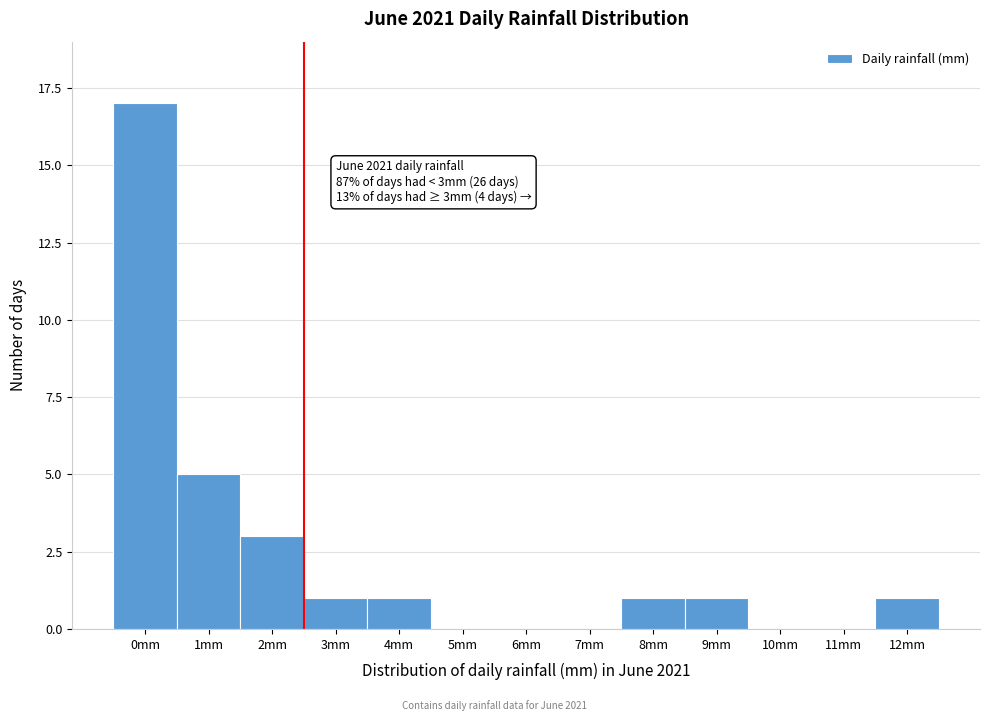

Reading left to right, what are all the values shown in this chart?

0mm=17	1mm=5	2mm=3	3mm=1	4mm=1	5mm=0	6mm=0	7mm=0	8mm=1	9mm=1	10mm=0	11mm=0	12mm=1